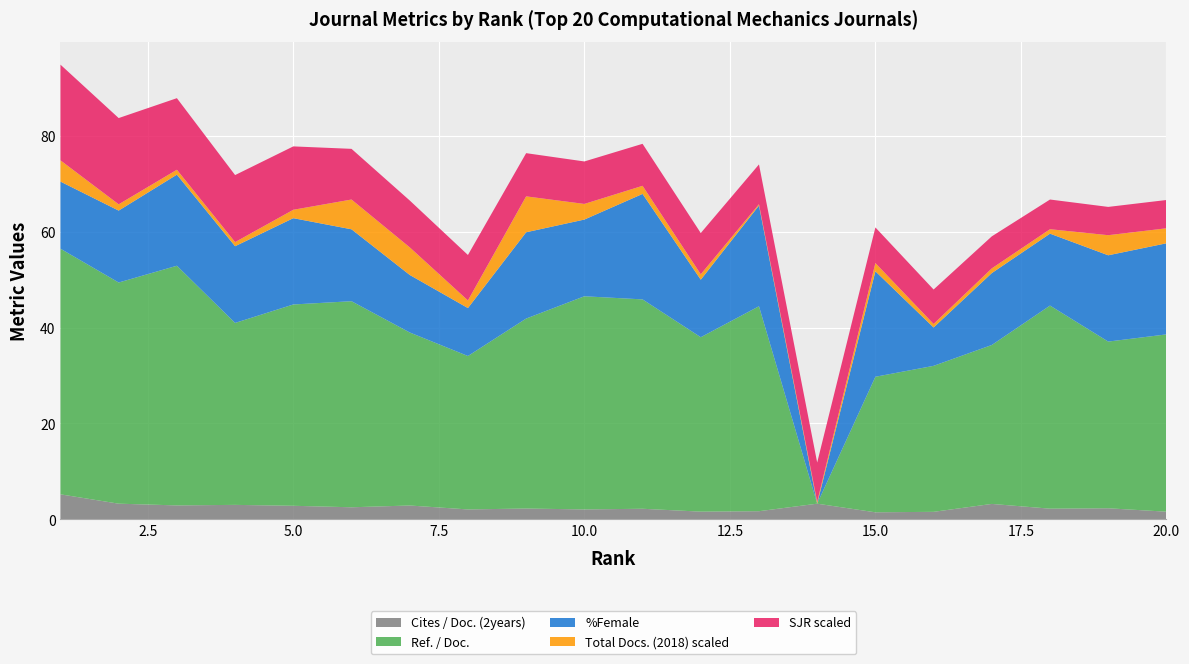

Reading left to right, list all the values displayed in this chart.

Cites / Doc. (2years): 1=5.2	2=3.3	3=2.9	4=3.0	5=2.8	6=2.5	7=2.9	8=2.1	9=2.2	10=2.1	11=2.2	12=1.6	13=1.7	14=3.3	15=1.5	16=1.6	17=3.2	18=2.2	19=2.3	20=1.6
Ref. / Doc.: 1=51.2	2=46.1	3=50.0	4=38.0	5=42.0	6=43.0	7=36.1	8=32.0	9=39.6	10=44.5	11=43.7	12=36.4	13=42.8	14=0.0	15=28.3	16=30.4	17=33.1	18=42.4	19=34.8	20=37.0
%Female: 1=14.0	2=15.0	3=19.0	4=16.0	5=18.0	6=15.0	7=12.0	8=10.0	9=18.0	10=16.0	11=22.0	12=12.0	13=21.0	14=0.0	15=22.0	16=8.0	17=15.0	18=15.0	19=18.0	20=19.0
Total Docs. (2018) scaled: 1=4.4	2=1.3	3=1.0	4=0.9	5=1.8	6=6.2	7=5.8	8=1.6	9=7.5	10=3.3	11=1.7	12=1.1	13=0.3	14=0.4	15=1.7	16=0.7	17=1.0	18=0.9	19=4.2	20=3.1
SJR scaled: 1=20.0	2=18.0	3=14.9	4=14.0	5=13.2	6=10.6	7=9.8	8=9.5	9=9.0	10=8.9	11=8.8	12=8.6	13=8.3	14=8.2	15=7.4	16=7.2	17=6.7	18=6.2	19=5.9	20=5.9